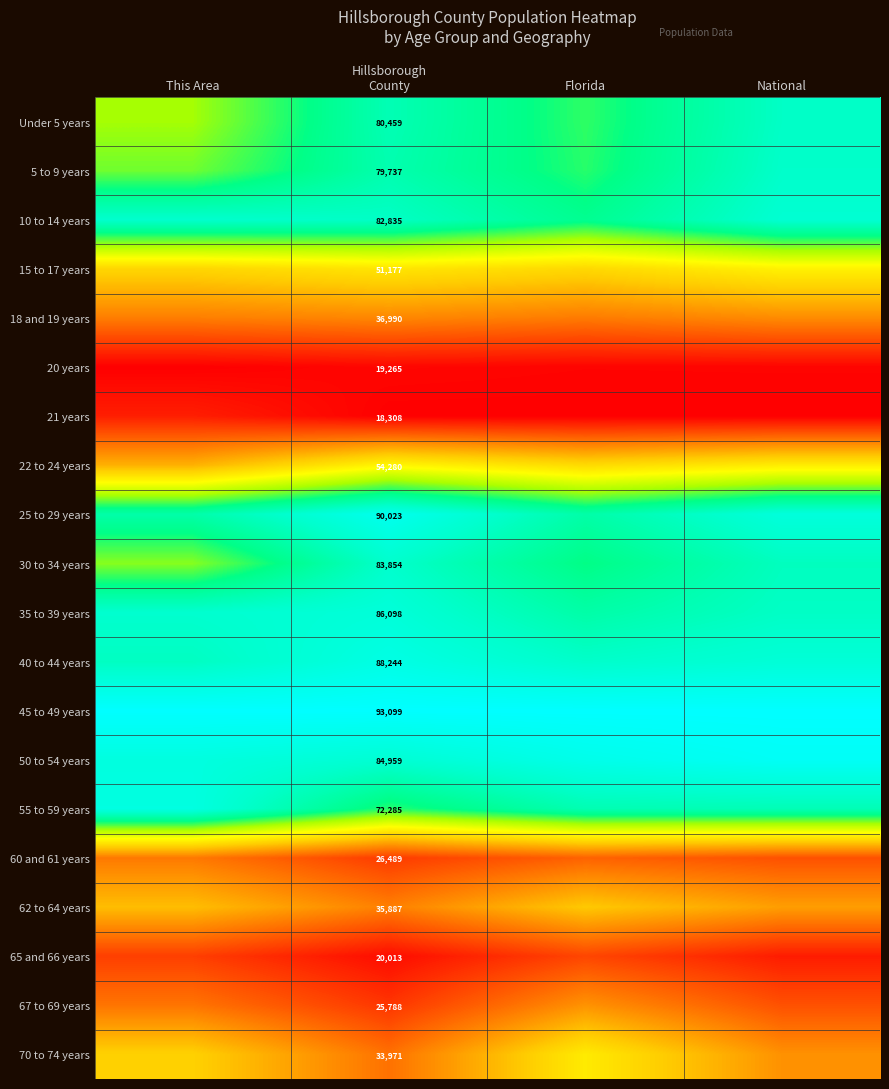

At Hillsborough
County, list the series in order from smallest to largest.

21 years, 20 years, 65 and 66 years, 67 to 69 years, 60 and 61 years, 70 to 74 years, 62 to 64 years, 18 and 19 years, 15 to 17 years, 22 to 24 years, 55 to 59 years, 5 to 9 years, Under 5 years, 10 to 14 years, 30 to 34 years, 50 to 54 years, 35 to 39 years, 40 to 44 years, 25 to 29 years, 45 to 49 years